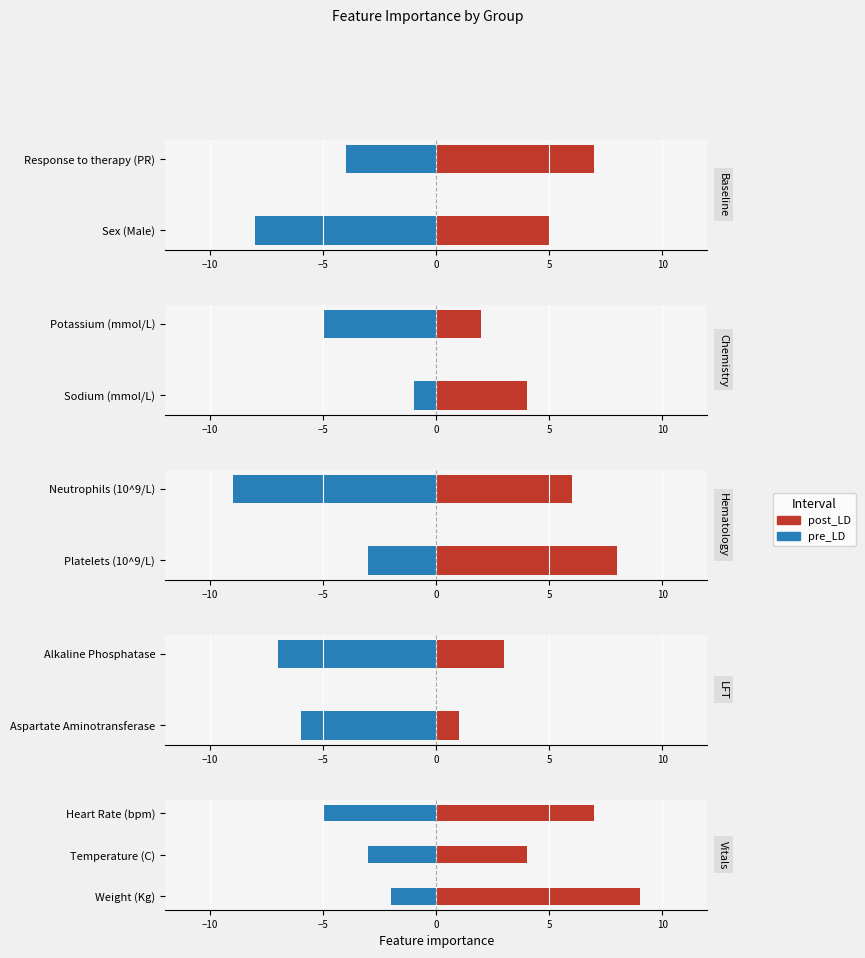

List the series in order of their overall mean, highest first.

post_LD, pre_LD